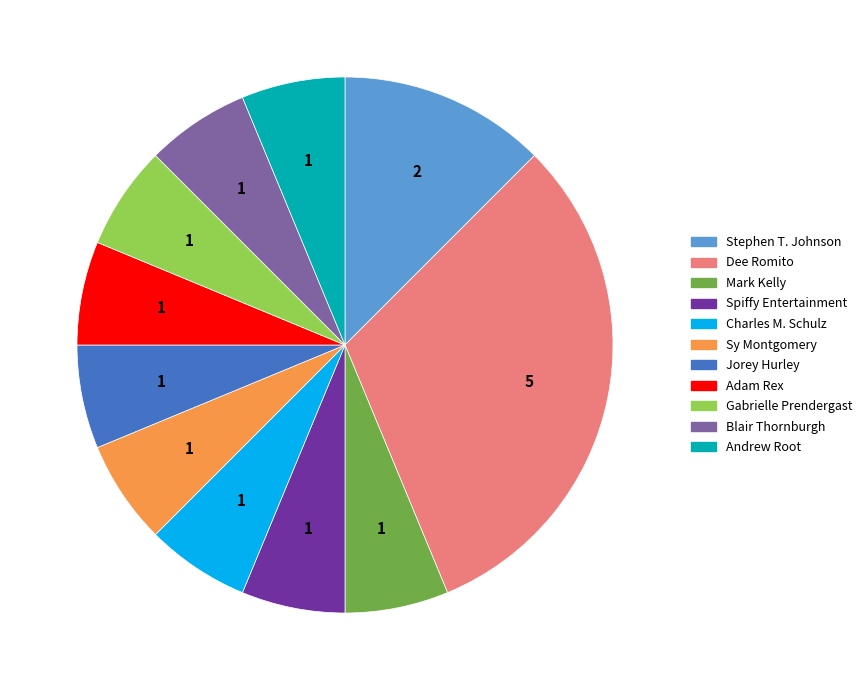

Does Andrew Root account for over 50% of the chart?

No